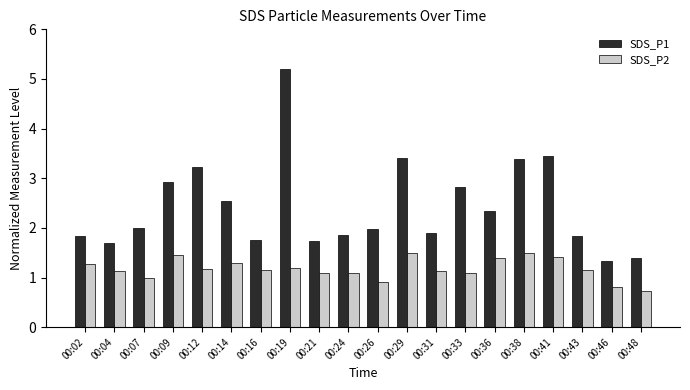

Is it true that SDS_P1 equals 3.0 at 00:31?

False